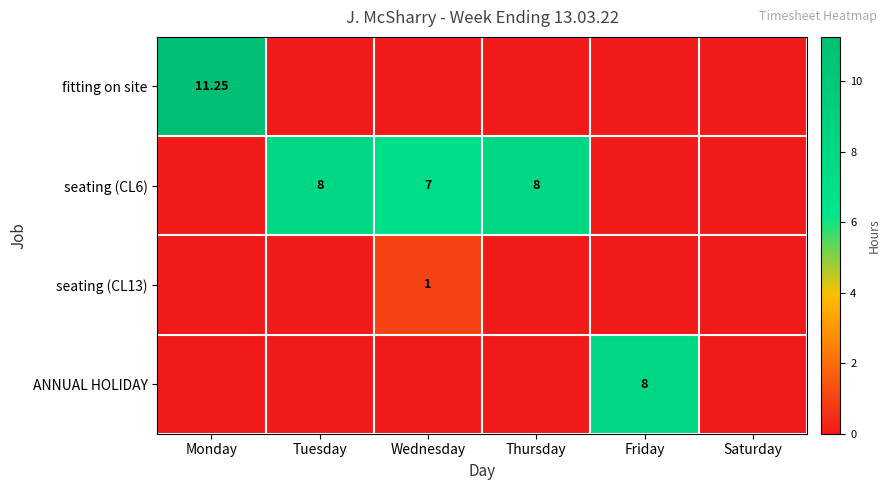

Which category has the highest value in the ANNUAL HOLIDAY series?

Friday